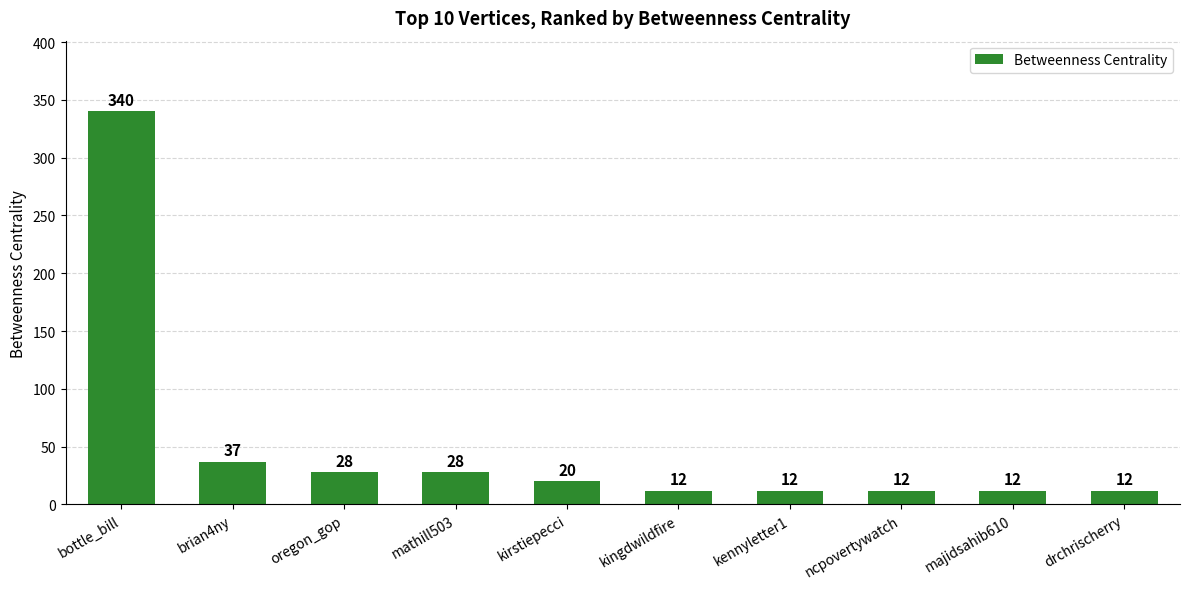

What is the value of the 2nd bar from the left?

37